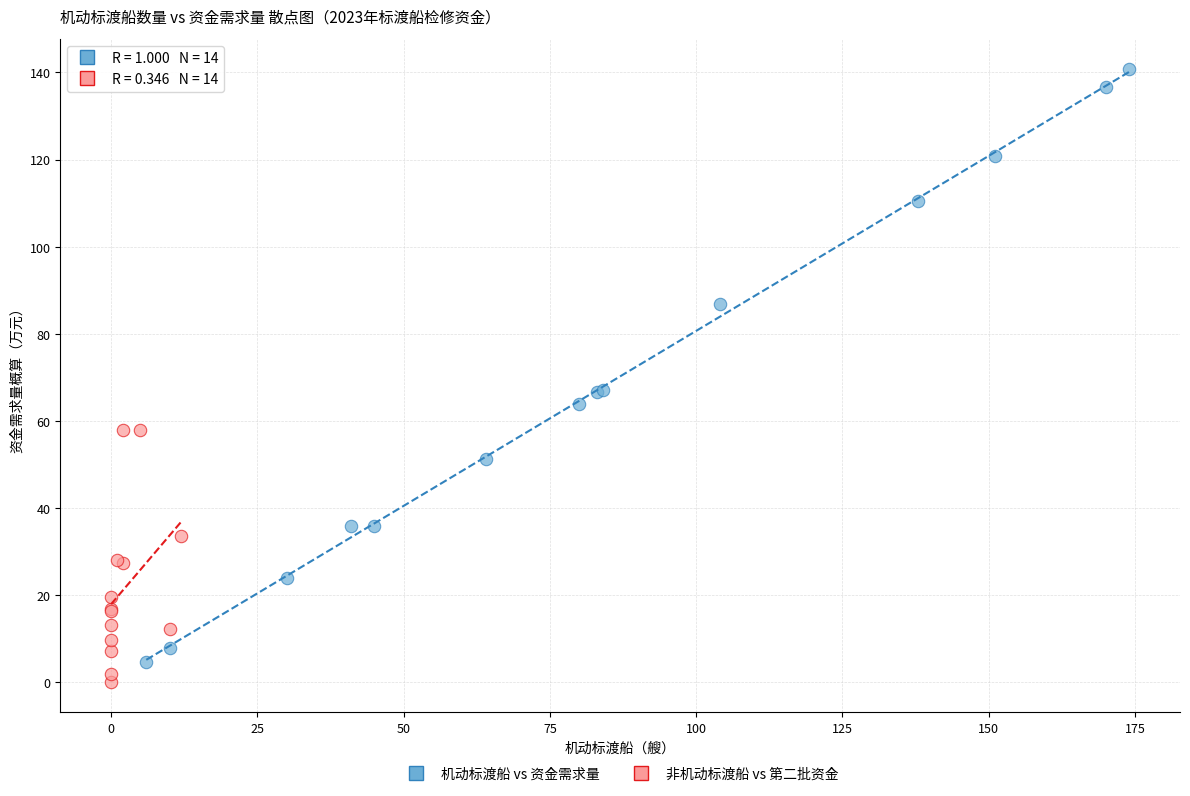

Which series has the widest spread of Y values?

机动标渡船 vs 资金需求量